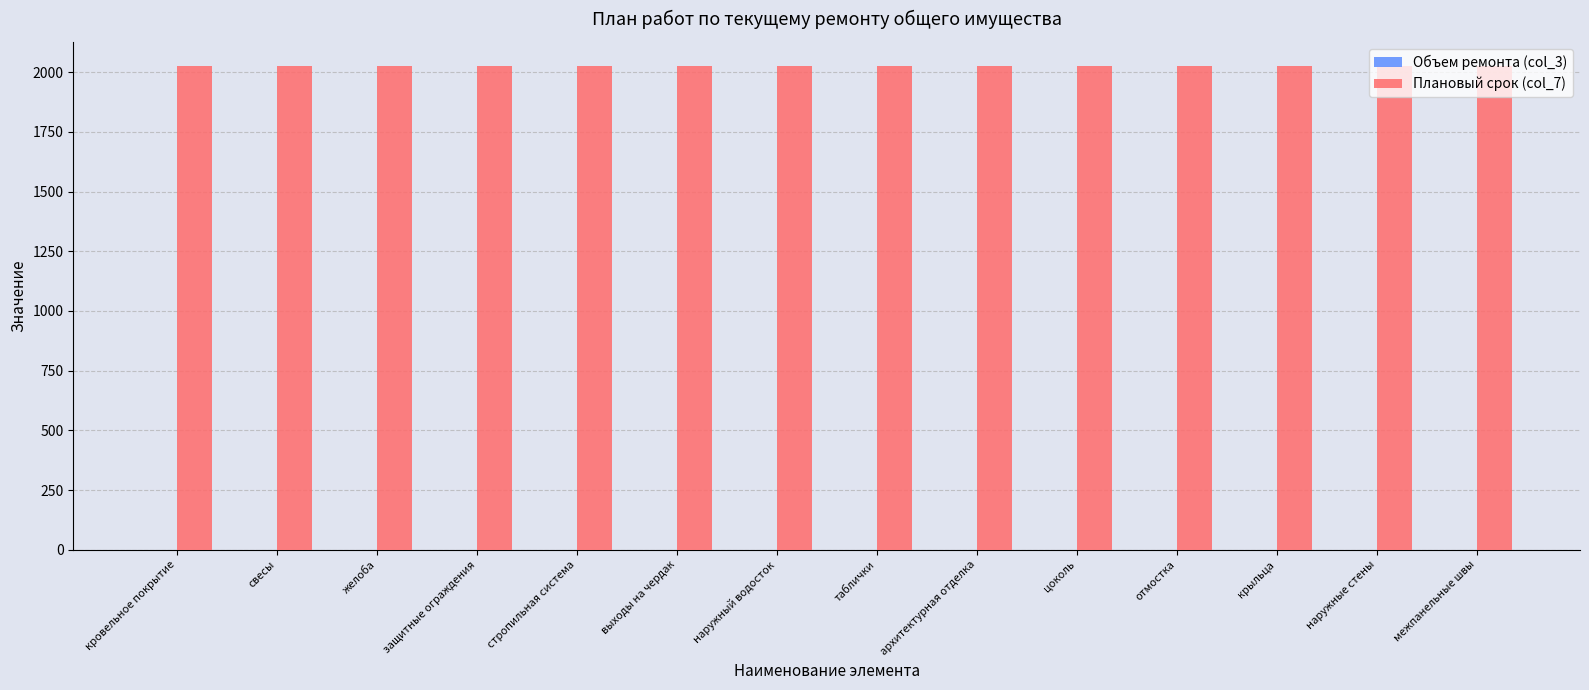

The Плановый срок (col_7) series shows 1059 at желоба. True or false?

False